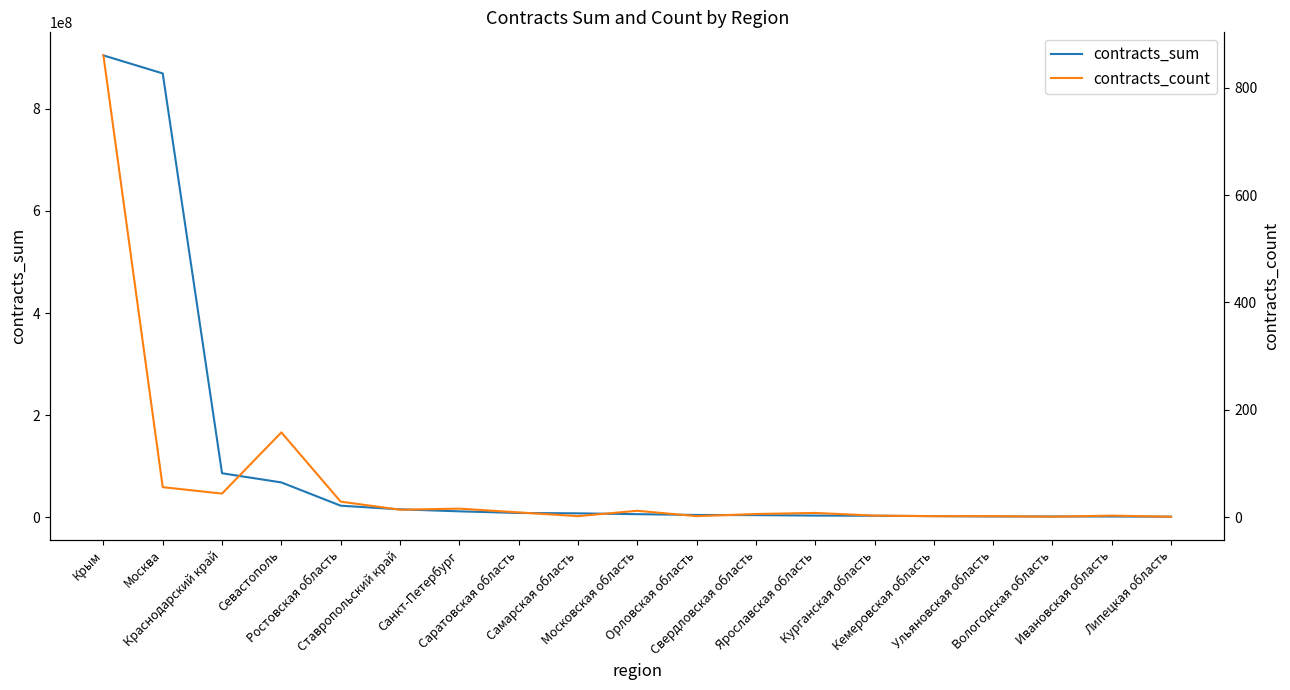

At which label does contracts_sum first exceed 6378682?

Крым